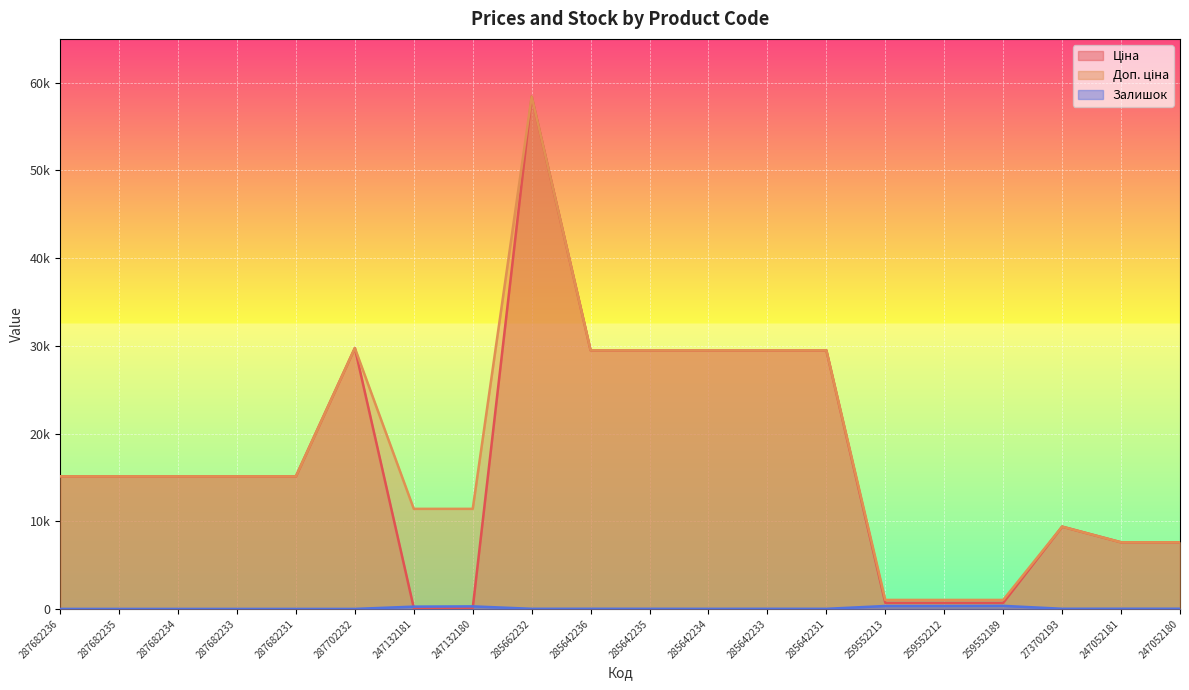

Does the chart display data point markers on the line(s)?

No